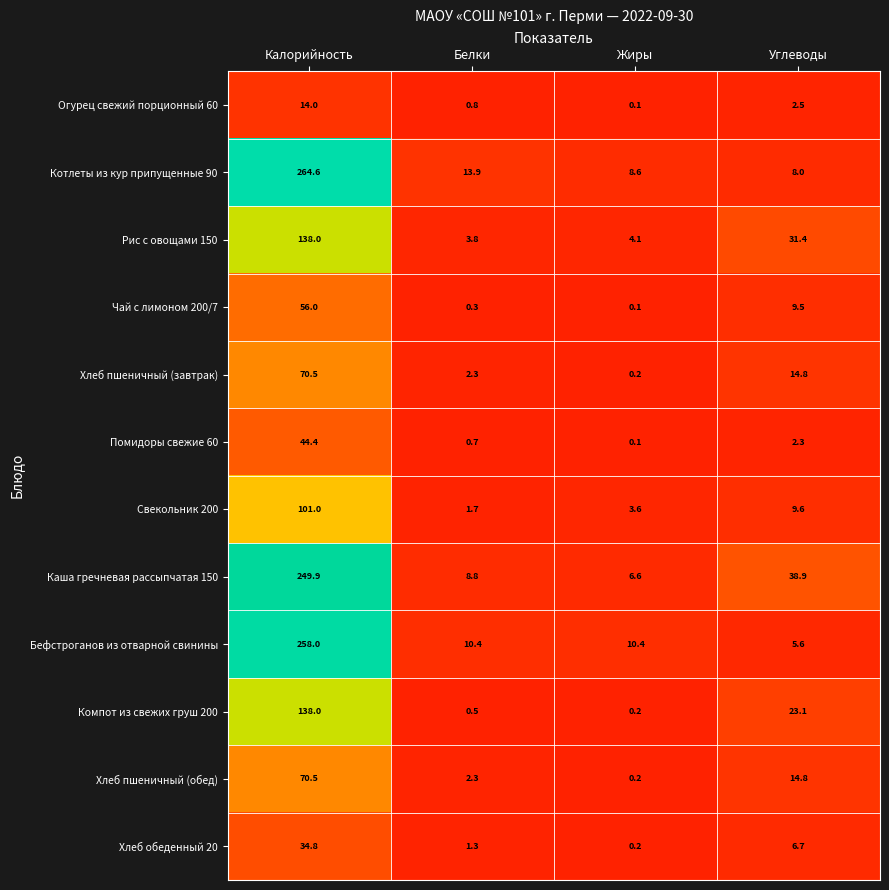

Which series has the widest spread of values?

Котлеты из кур припущенные 90